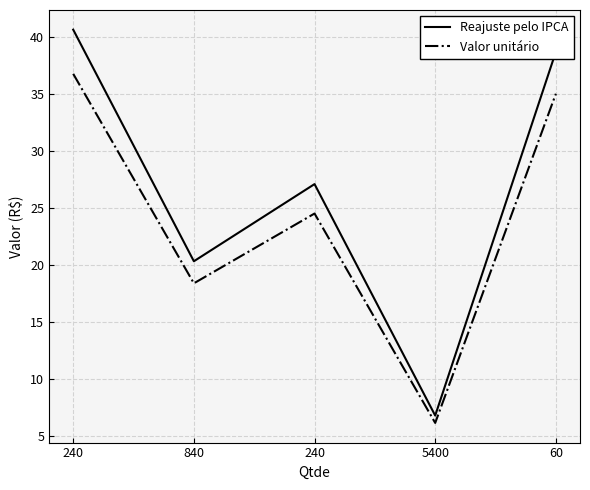

True or false: Reajuste pelo IPCA has more than 2 interior local peaks.

False